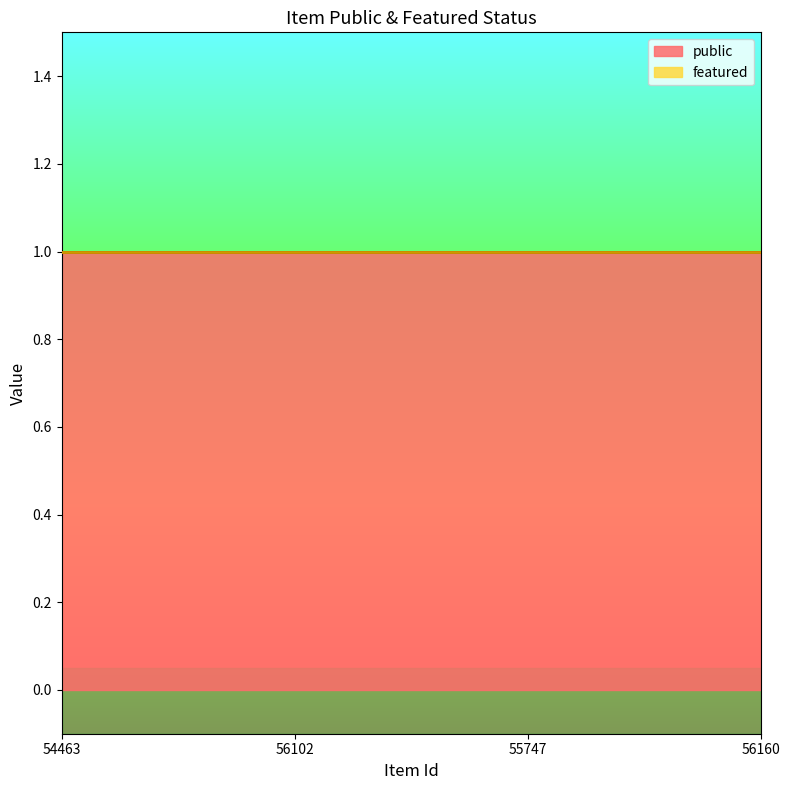

What is the label of the 2nd point from the right?

55747